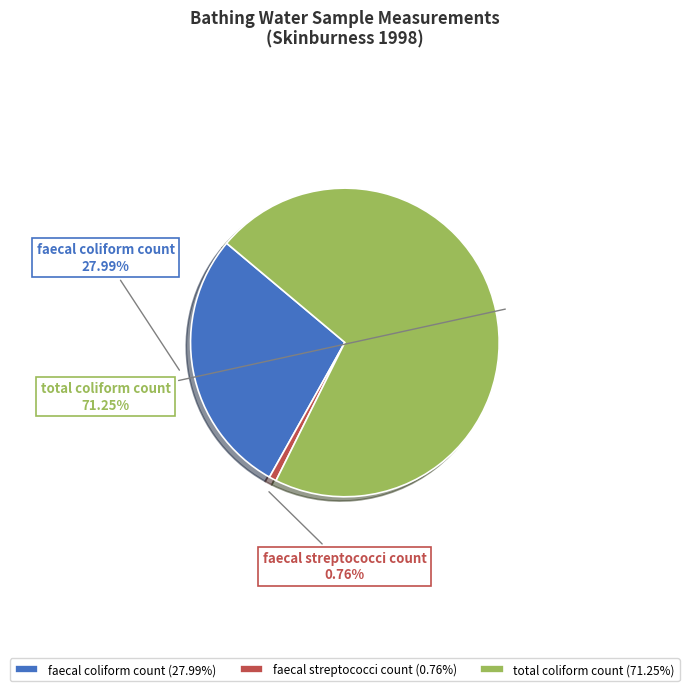

Rank the categories by value from lowest to highest.

faecal streptococci count, faecal coliform count, total coliform count